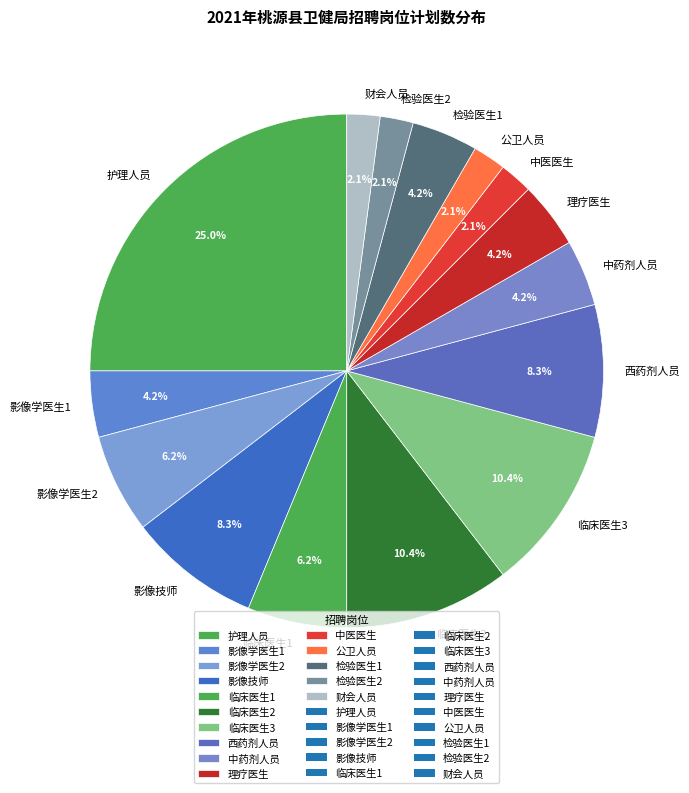

To the nearest percent, what is the difference between the 检验医生2 and 影像技师 slice percentages?

6%